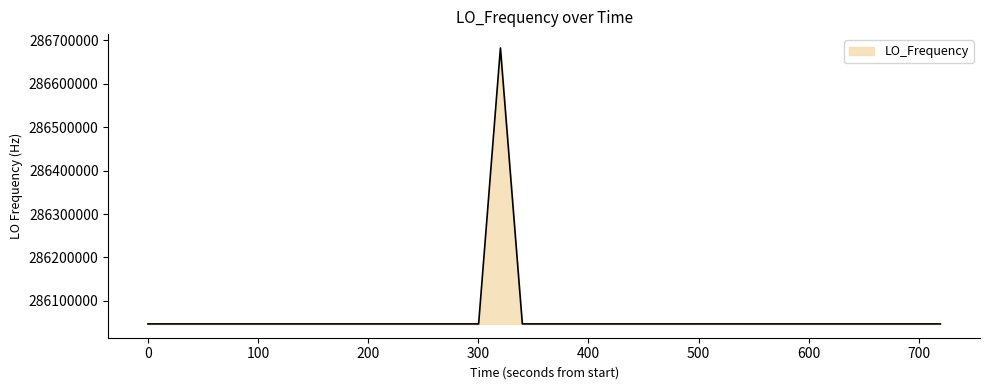

What is the sum of all values?

11442515727.5